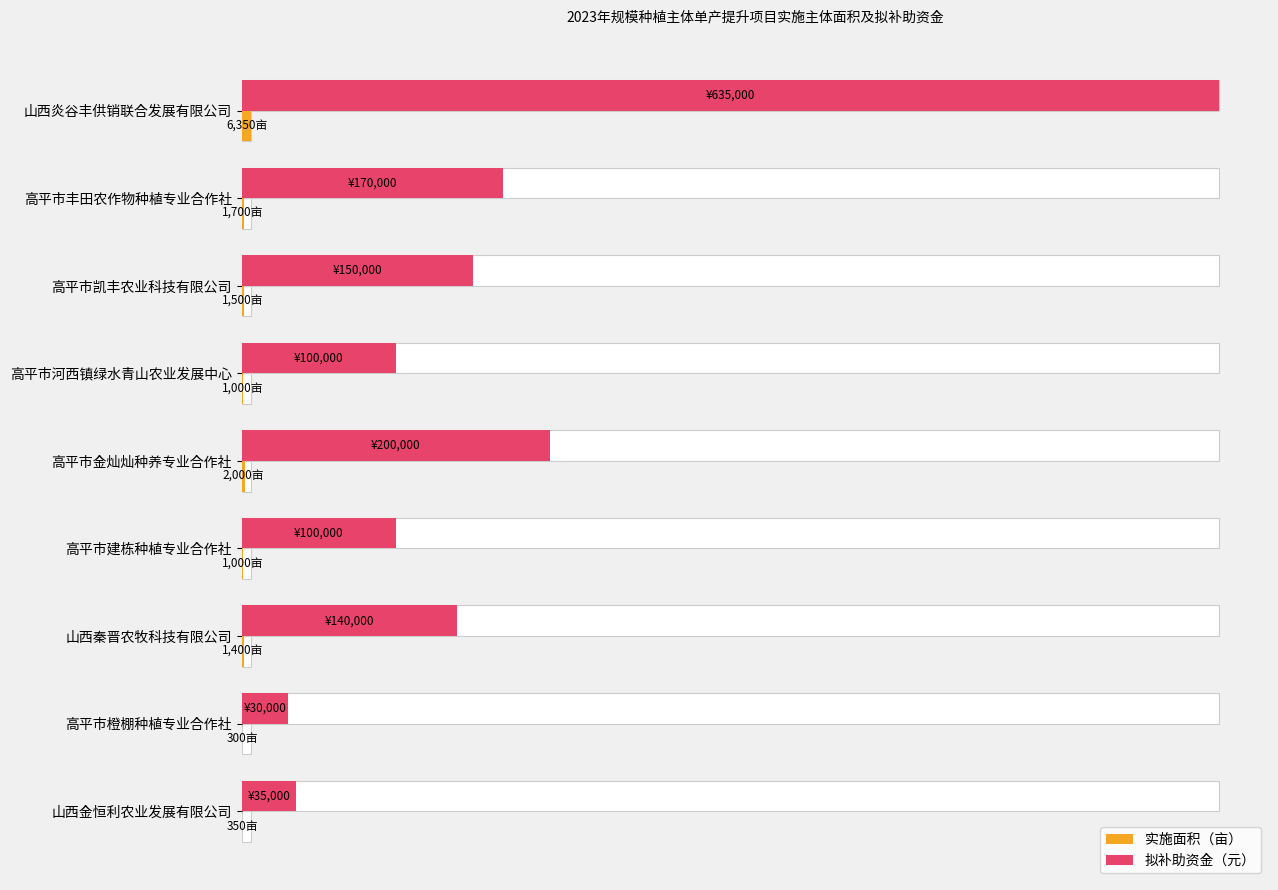

How many data points does each series have?

9